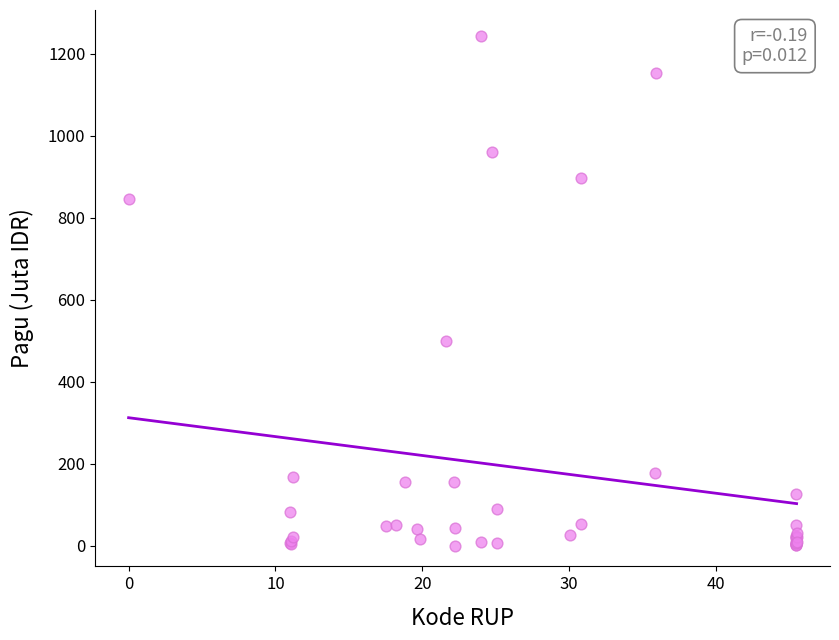

What Y value in the scatter plot is closest to 622?

499.9